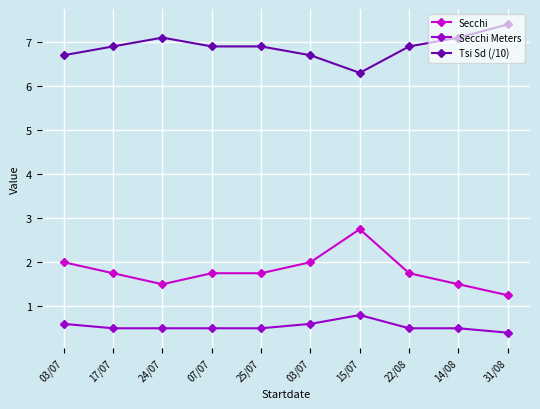

What is the highest value of the Secchi Meters series?

0.8